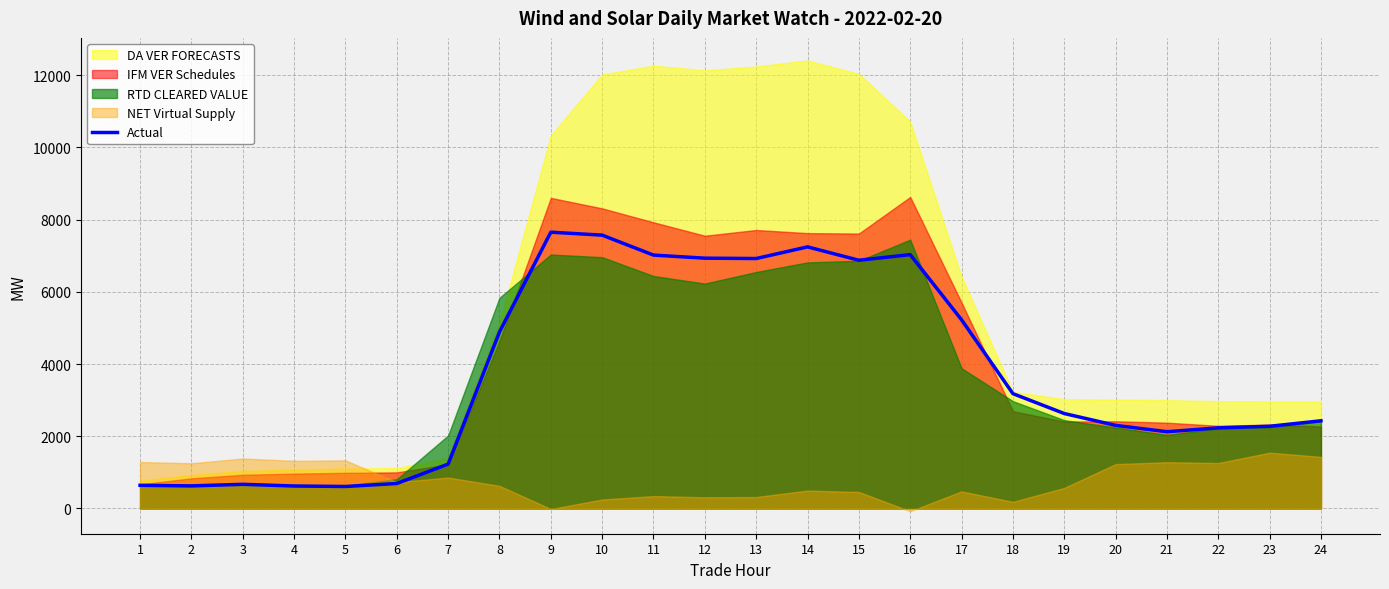

List the labels in order of value, largest first.

9, 10, 14, 16, 11, 12, 13, 15, 17, 8, 18, 19, 24, 20, 23, 22, 21, 7, 6, 3, 1, 2, 4, 5